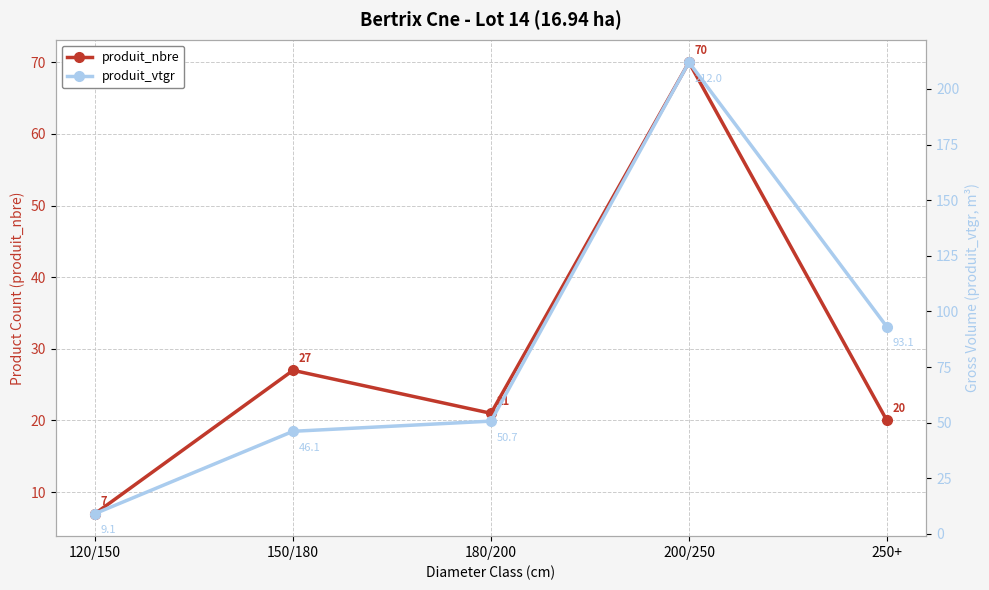

What is the sum of all produit_vtgr values?

411.0